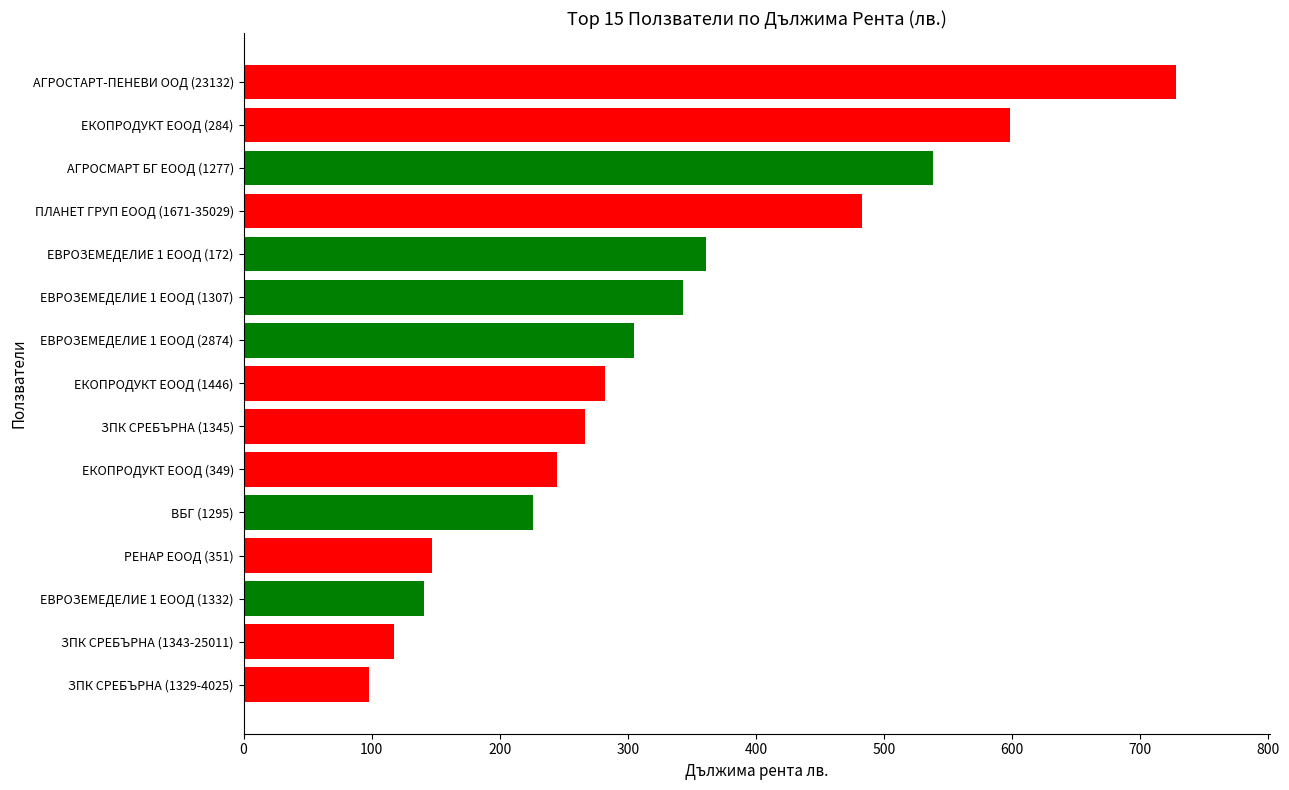

What is the average value?

325.3